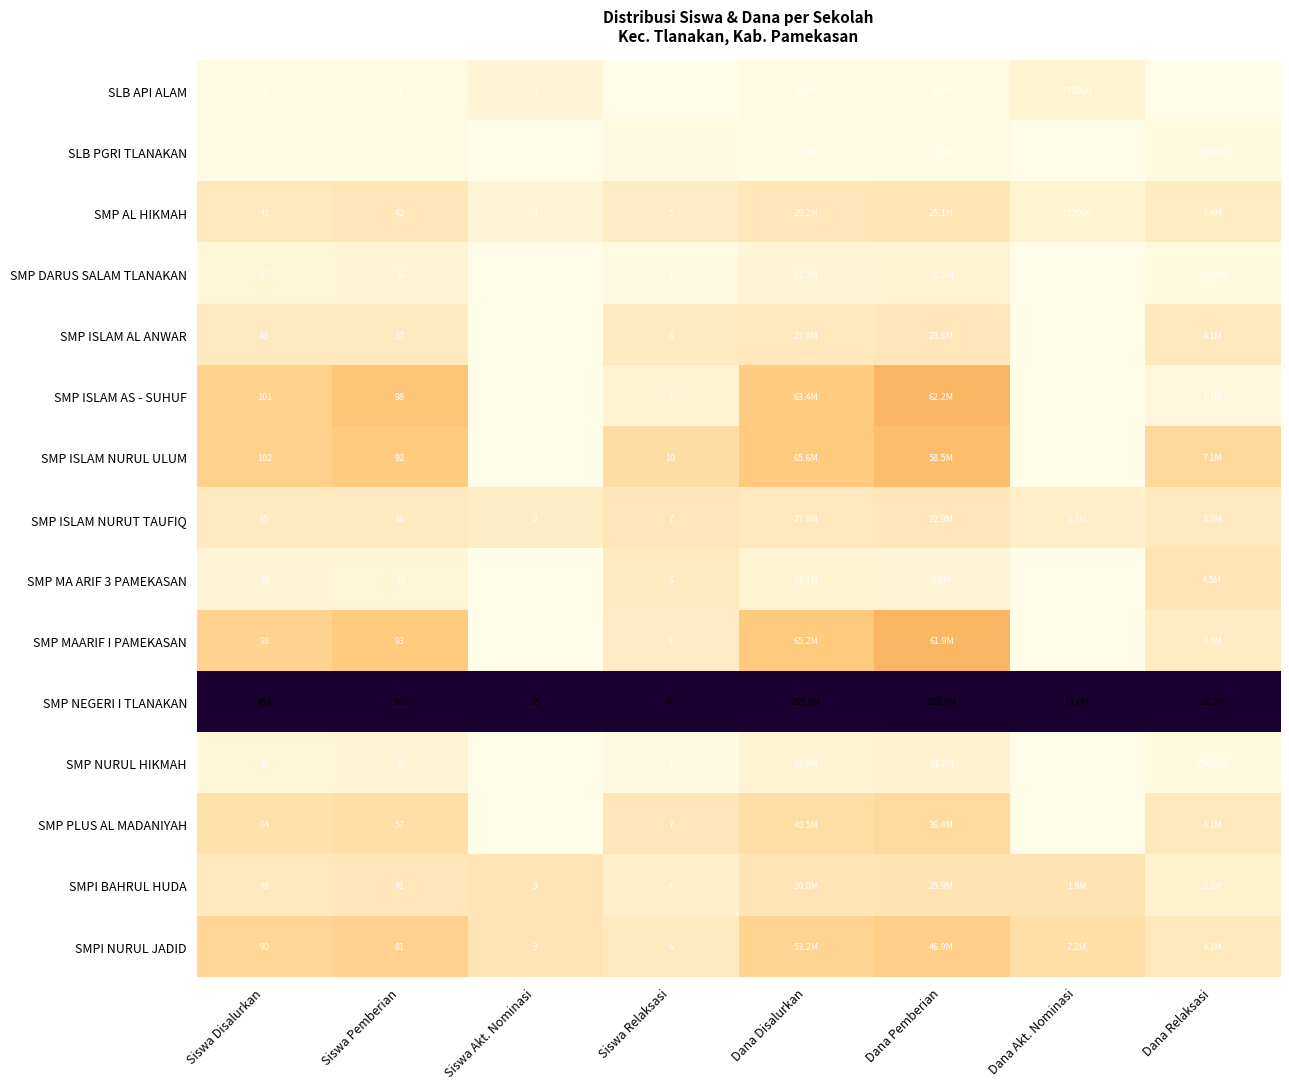

Is the value of SMP DARUS SALAM TLANAKAN at Siswa Akt. Nominasi greater than the value of SMP AL HIKMAH at Siswa Pemberian?

No